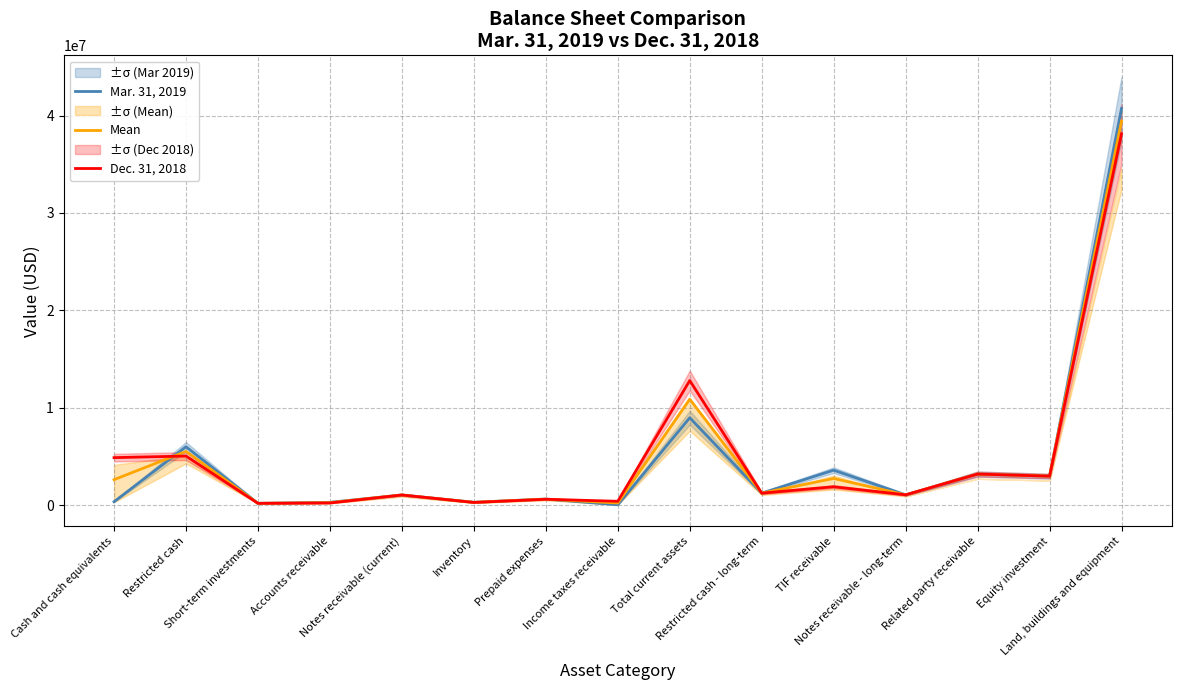

At which category is the sum across all series the highest?

Land, buildings and equipment